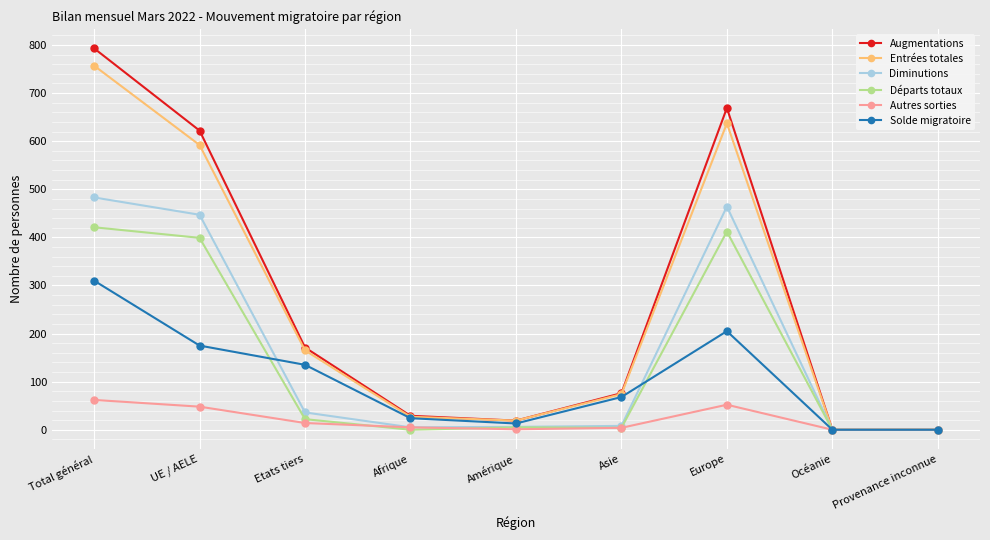

What is the maximum value for Départs totaux?

421